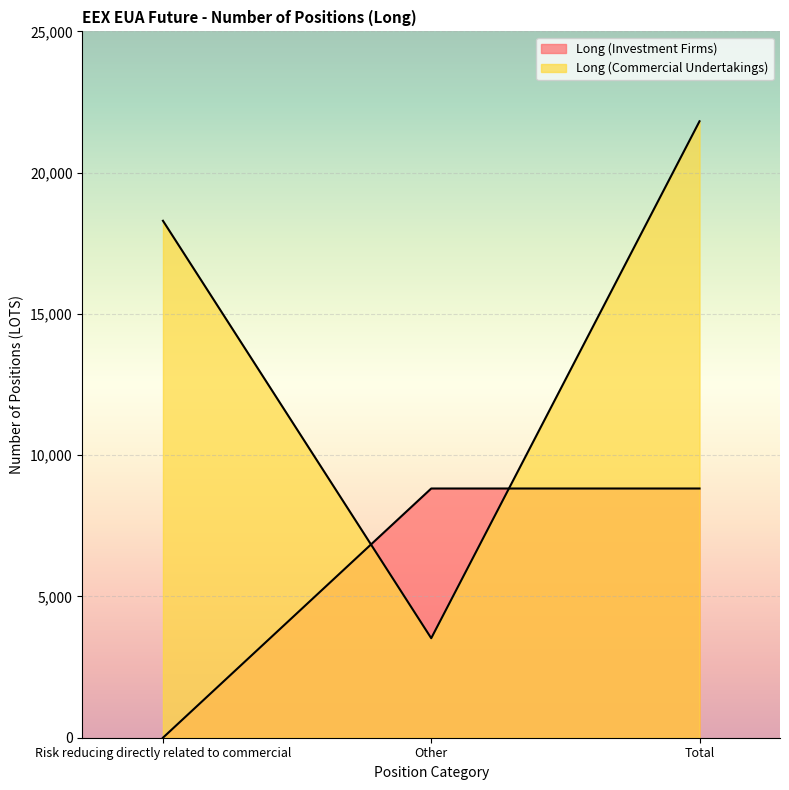

How many distinct data groups are displayed?

2